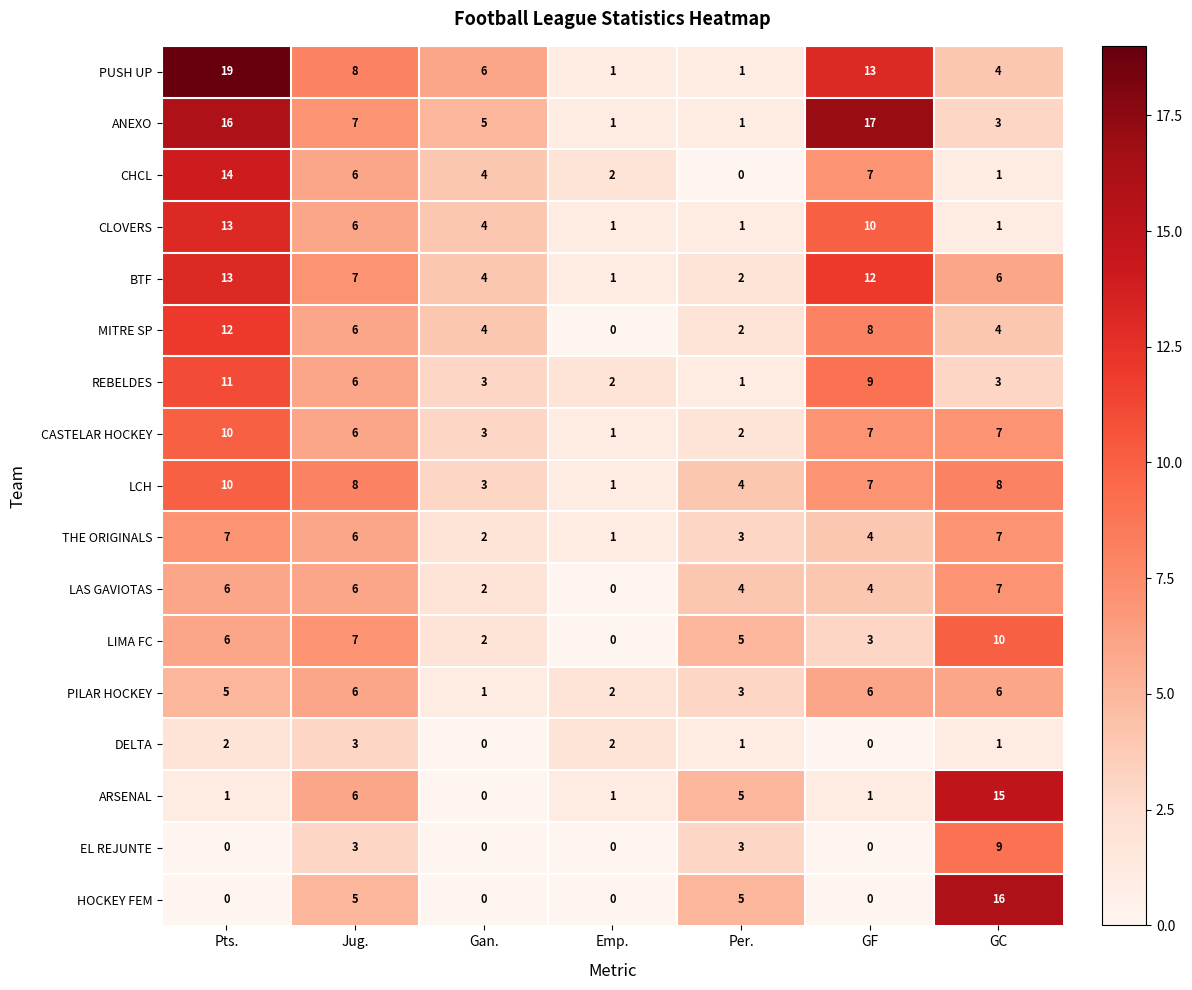

Which series has the largest range (max minus min)?

PUSH UP